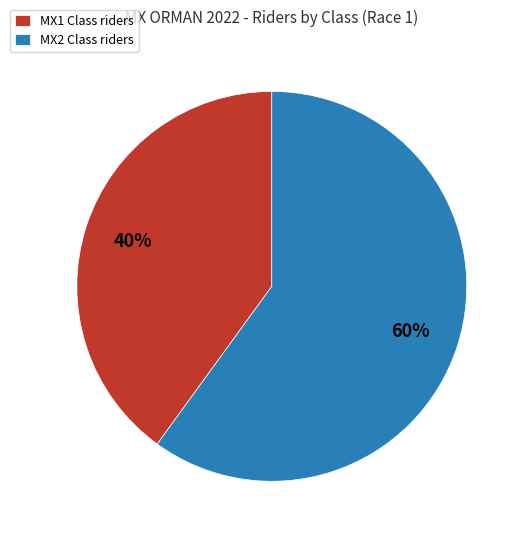

Rank the categories by value from lowest to highest.

MX1, MX2